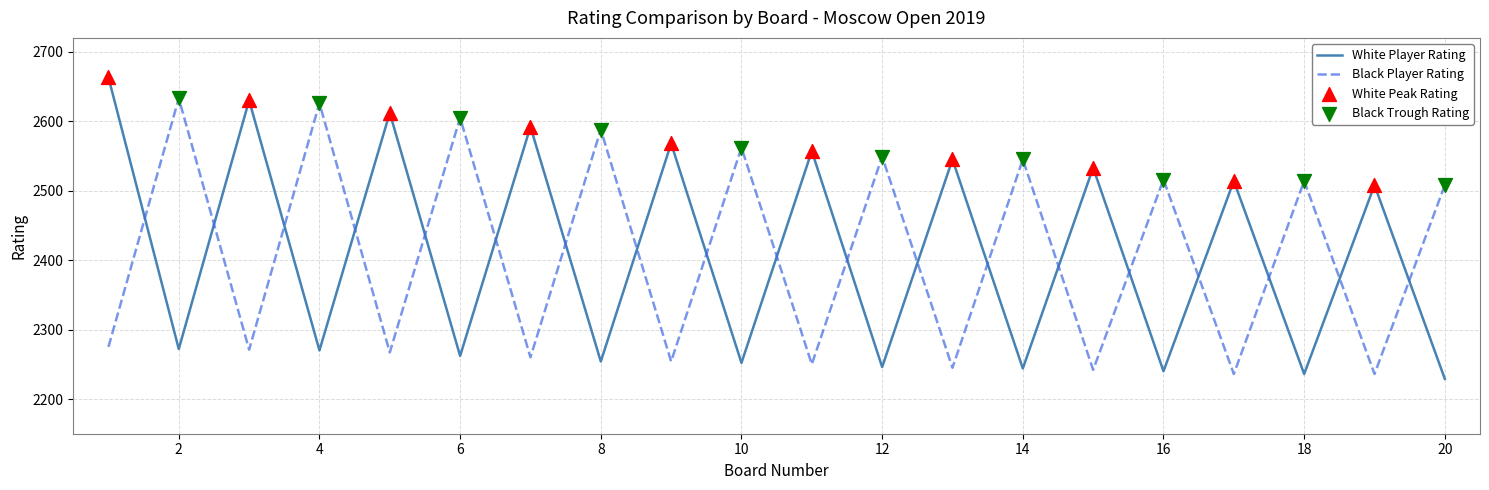

What is the difference between the maximum and minimum values in the Black Player Rating series?

397